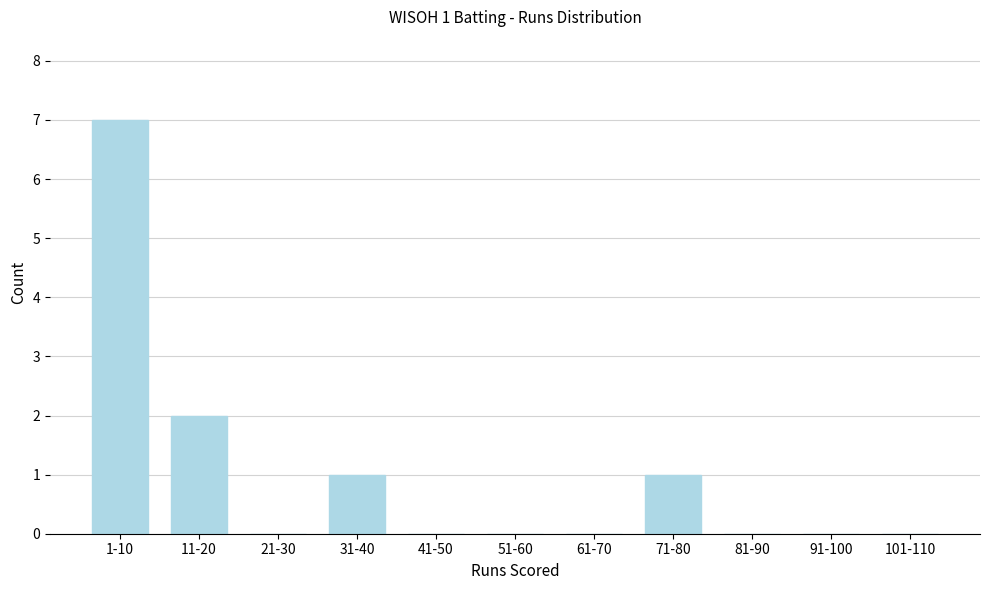

Reading left to right, list all the values displayed in this chart.

1-10=7	11-20=2	21-30=0	31-40=1	41-50=0	51-60=0	61-70=0	71-80=1	81-90=0	91-100=0	101-110=0